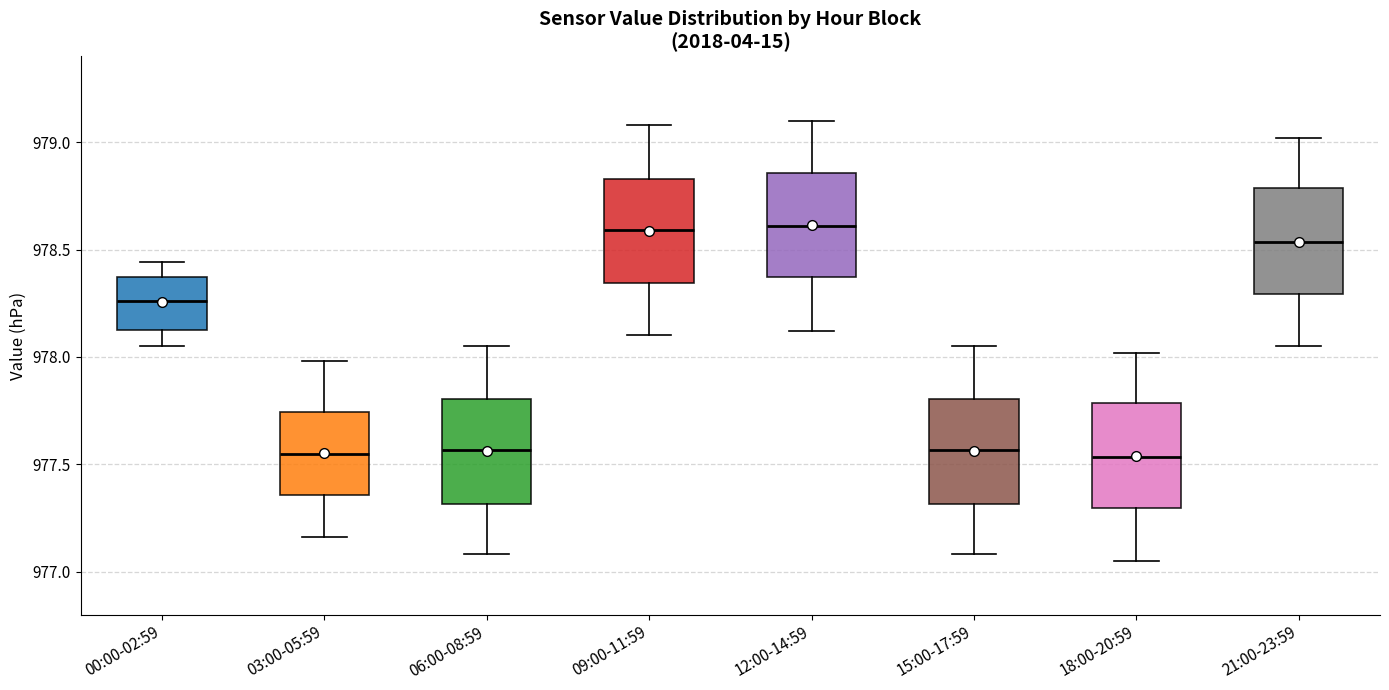

Reading left to right, read every box against the y-axis: the position of its median line, the range the box covers, and the ends of its whiskers. The values are not printed on the chart, so give them approximately, as read against the axis.

00:00-02:59: median 978.25, box 978.15 to 978.35, whiskers 978.05 to 978.45
03:00-05:59: median 977.55, box 977.35 to 977.75, whiskers 977.15 to 978.00
06:00-08:59: median 977.55, box 977.30 to 977.80, whiskers 977.10 to 978.05
09:00-11:59: median 978.60, box 978.35 to 978.85, whiskers 978.10 to 979.10
12:00-14:59: median 978.60, box 978.35 to 978.85, whiskers 978.10 to 979.10
15:00-17:59: median 977.55, box 977.30 to 977.80, whiskers 977.10 to 978.05
18:00-20:59: median 977.55, box 977.30 to 977.80, whiskers 977.05 to 978.00
21:00-23:59: median 978.55, box 978.30 to 978.80, whiskers 978.05 to 979.00